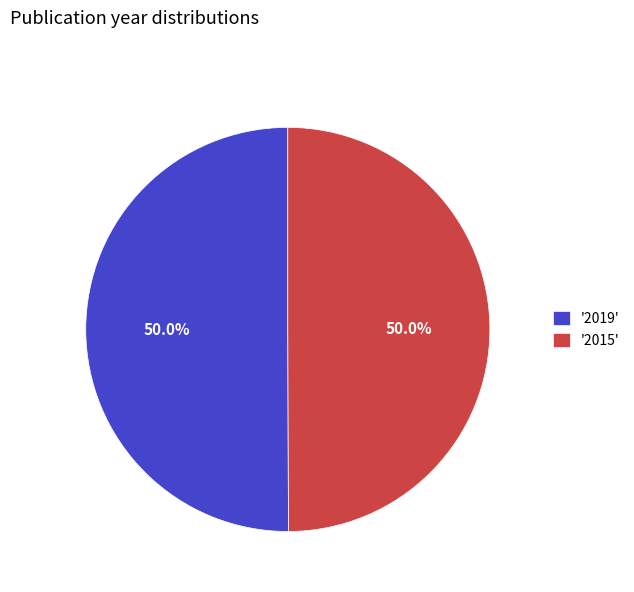

Approximately how many times larger is the value at '2015' compared to '2019'?

1.0